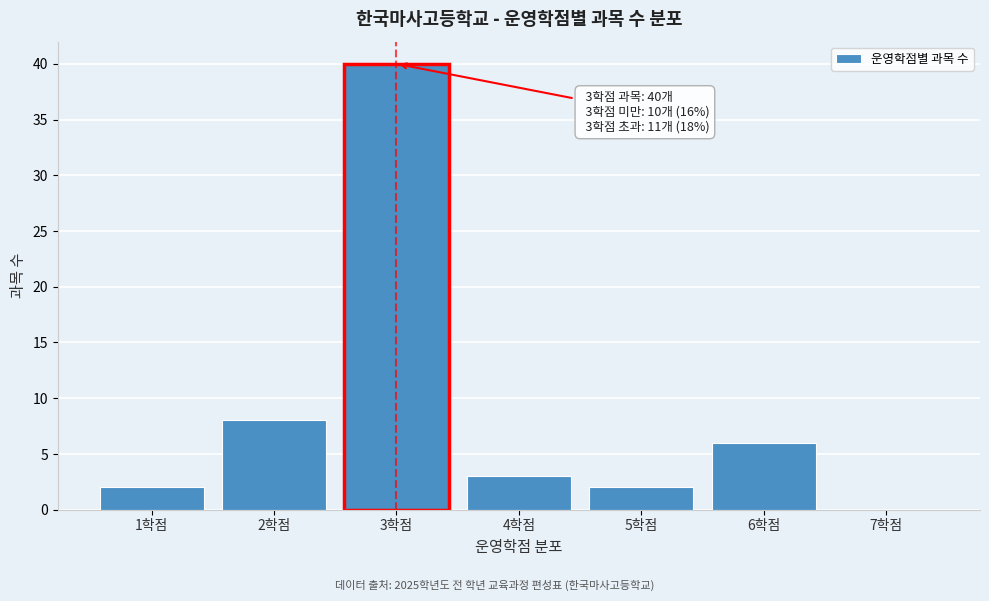

Over which range of the x-axis is the bar tallest?

2.5 to 3.5